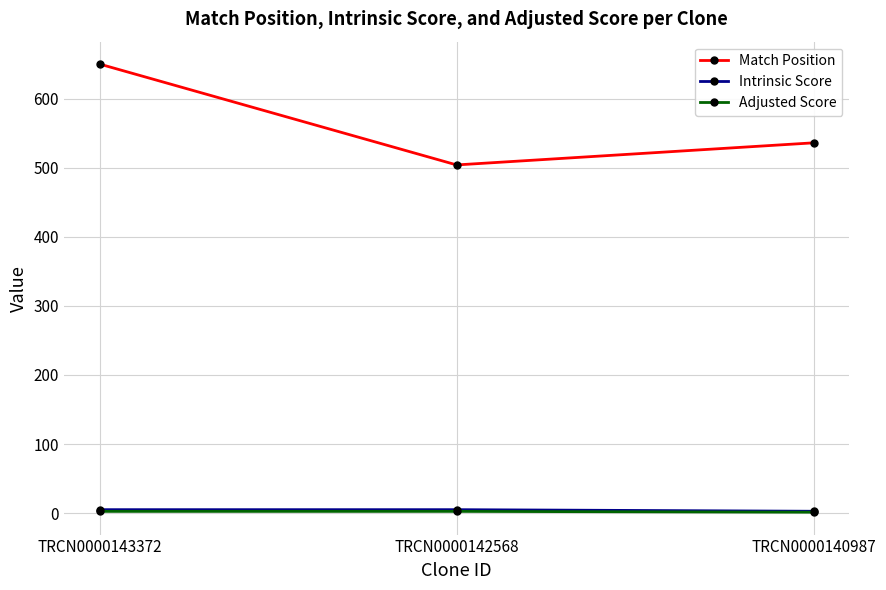

Which series has the widest spread of values?

Match Position